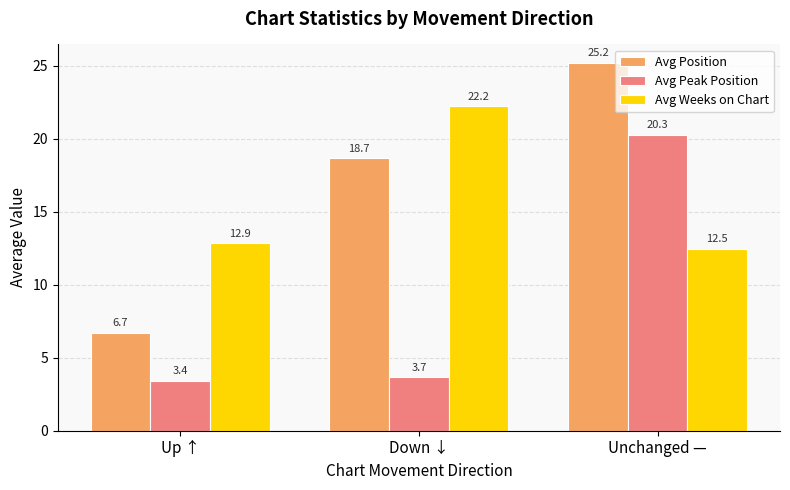

Which series changed the most between Down ↓ and Unchanged —?

Avg Peak Position